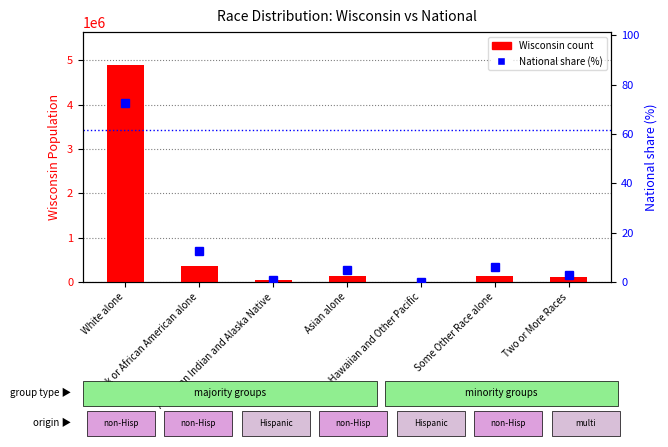

Reading left to right, list all the values displayed in this chart.

Wisconsin count: 4902067.0	359148.0	54526.0	129234.0	1827.0	135867.0	104317.0
percentile rank within the sample: 72.4	12.6	0.9	4.8	0.2	6.2	2.9